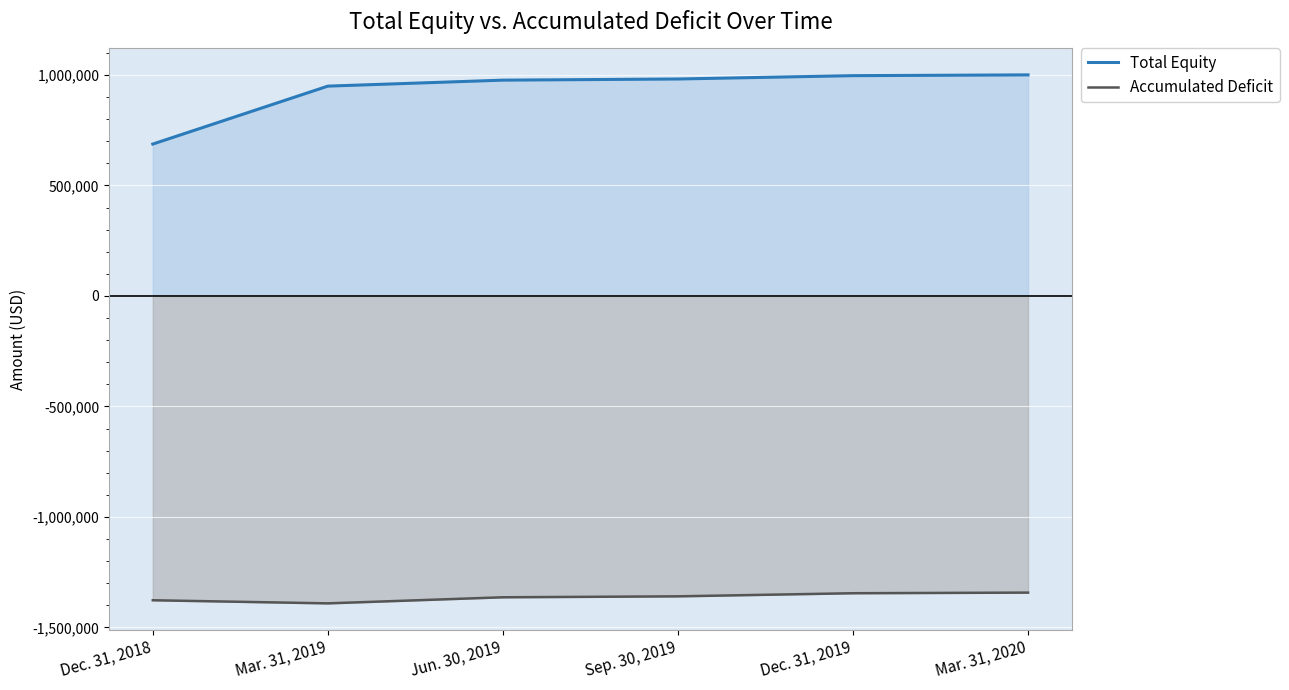

What is the label of the 1st point from the right?

Mar. 31, 2020